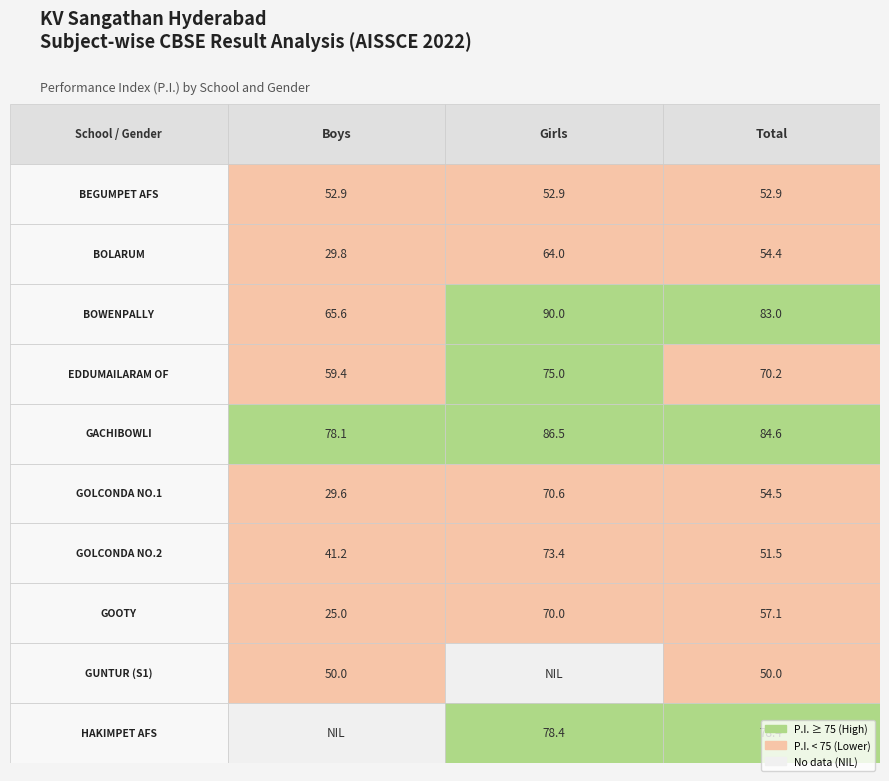

Rank the series by their maximum value, from highest to lowest.

BOWENPALLY, GACHIBOWLI, HAKIMPET AFS, EDDUMAILARAM OF, GOLCONDA NO.2, GOLCONDA NO.1, GOOTY, BOLARUM, BEGUMPET AFS, GUNTUR (S1)